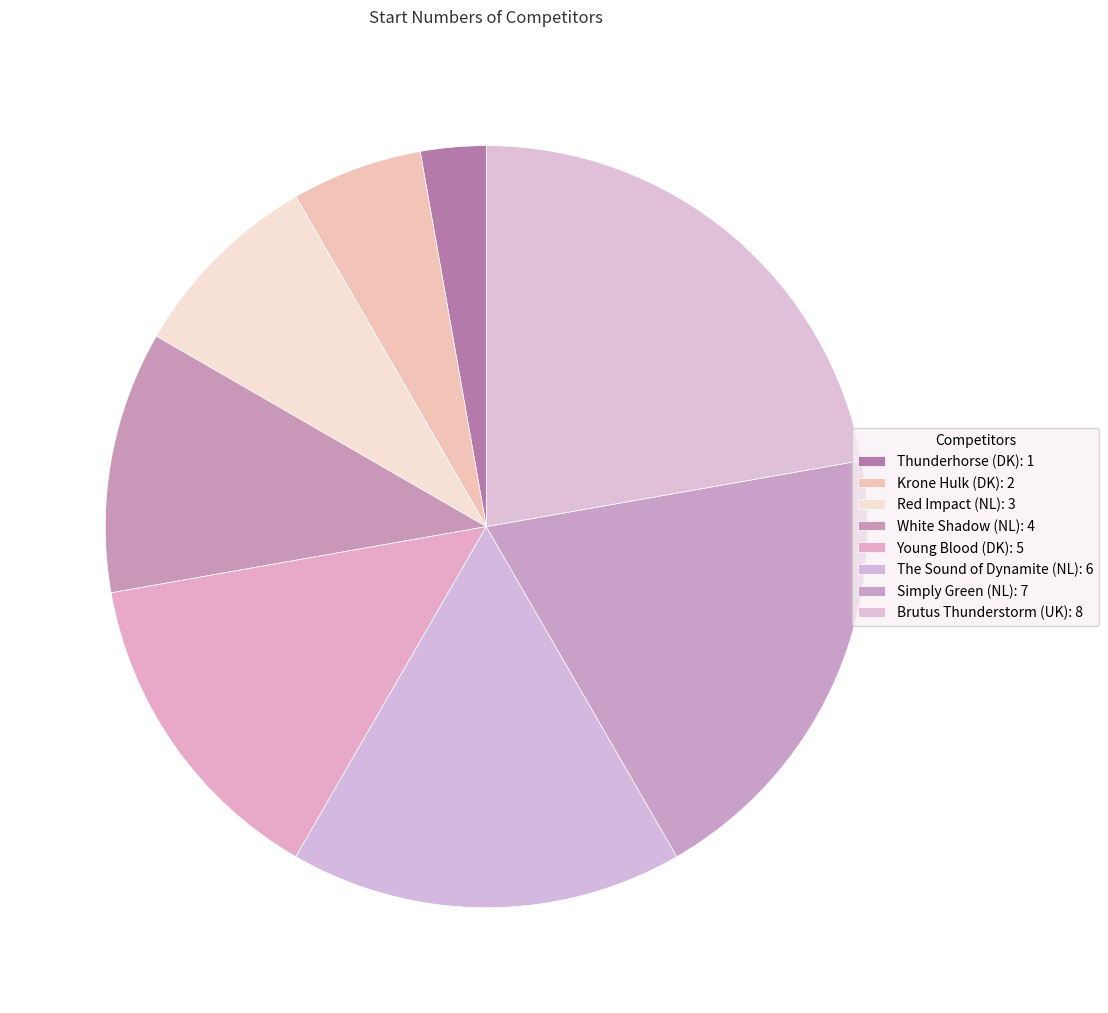

Count the number of slices in the pie.

8